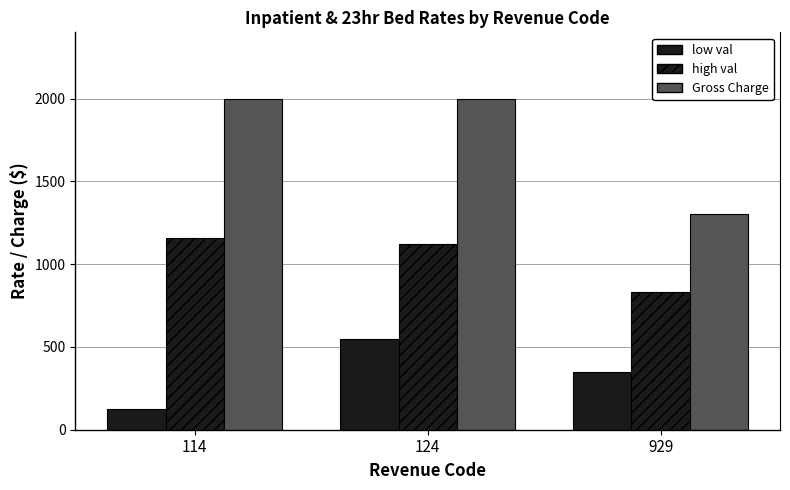

The Gross Charge series shows 2000.0 at 114. True or false?

True